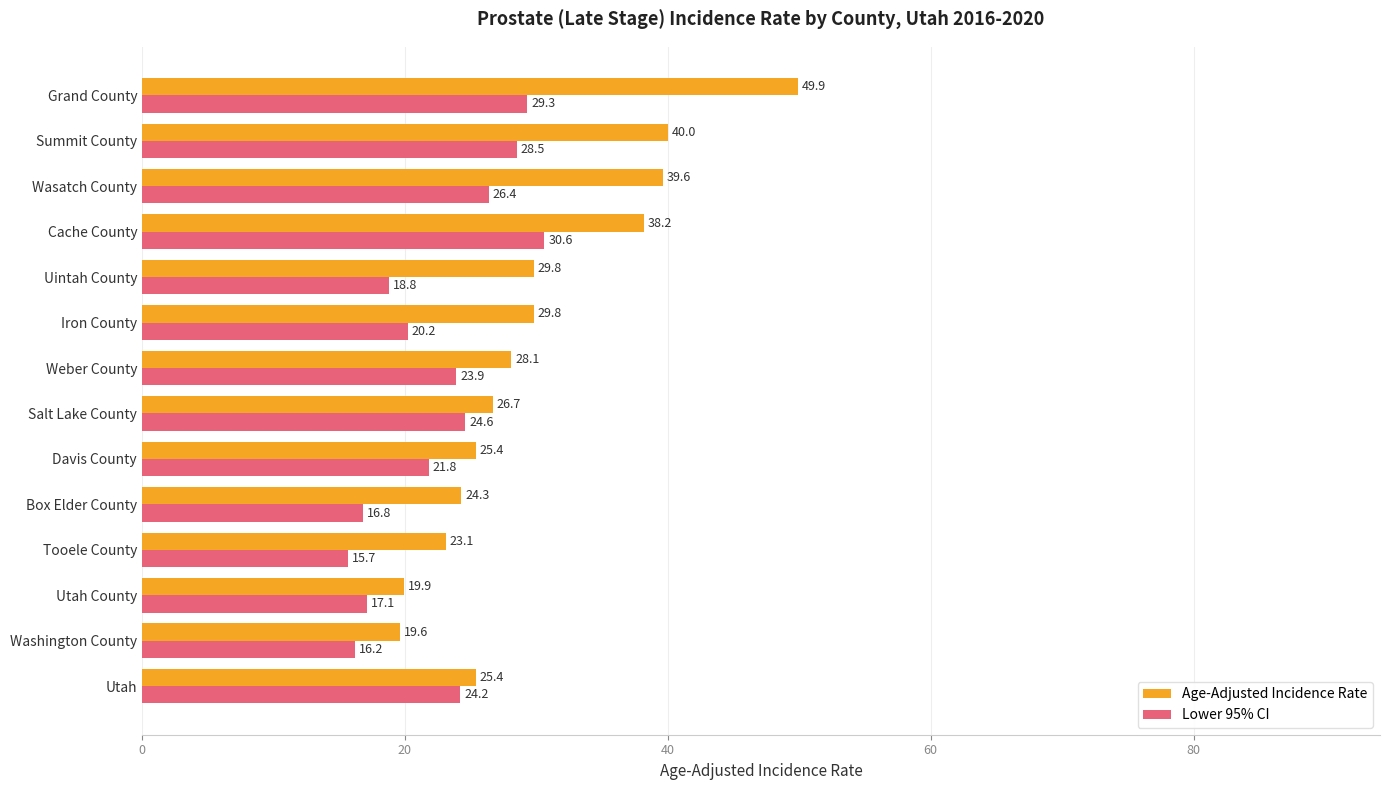

What is the spread (max minus min) of values at Tooele County?

7.4